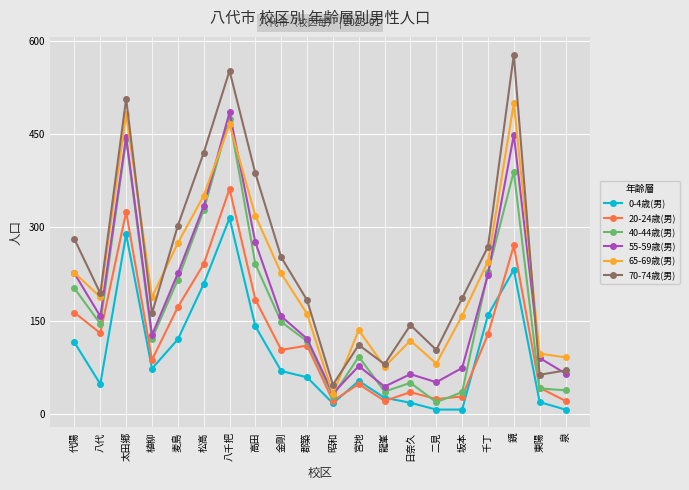

What is the total value across all series at 龍峯?

283